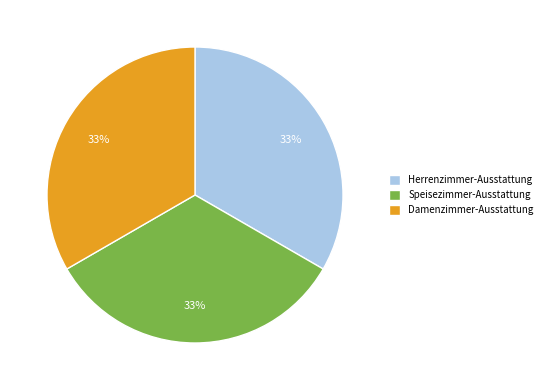

Does Speisezimmer-Ausstattung account for over 50% of the chart?

No